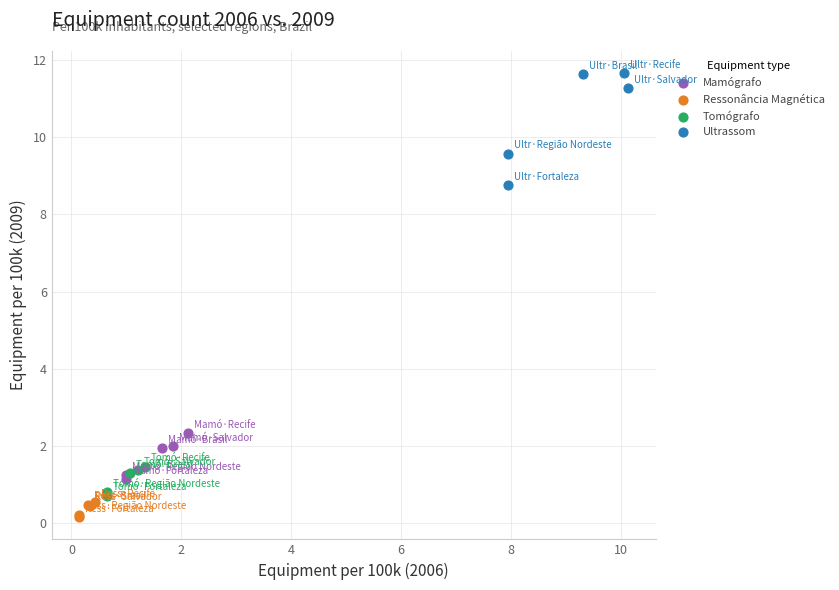

Which series reaches the minimum Y coordinate?

Ressonância Magnética